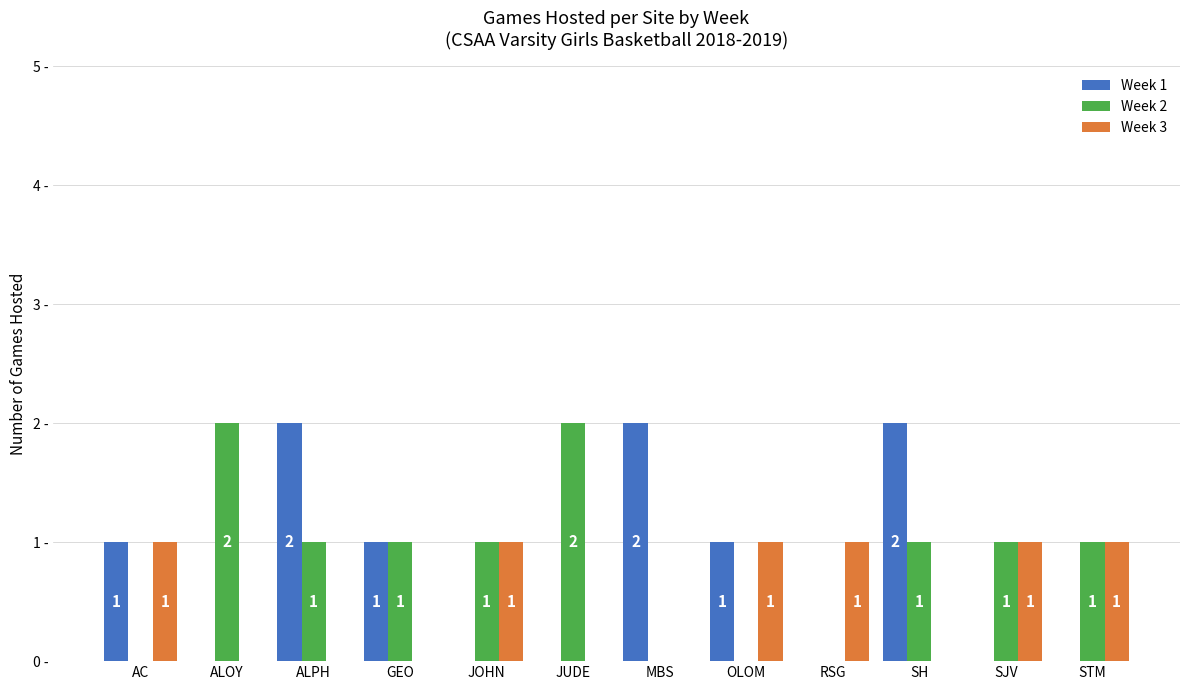

Is the value of Week 2 at MBS greater than the value of Week 1 at OLOM?

No